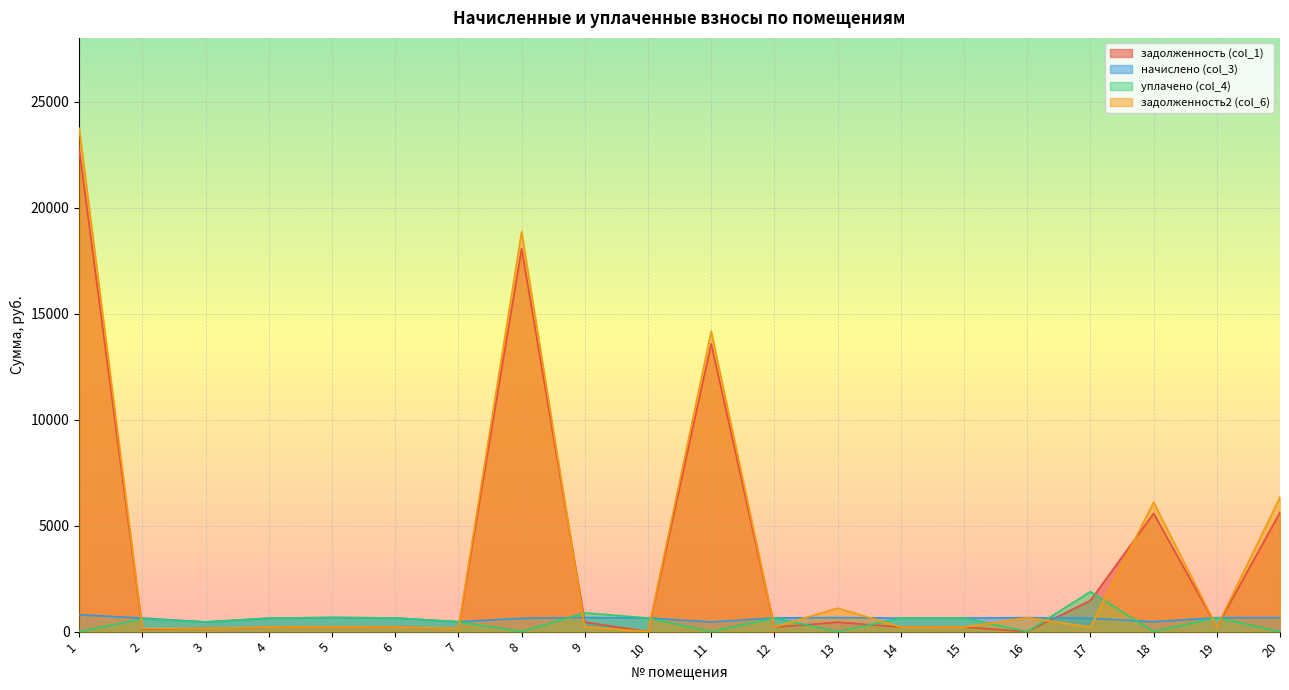

Reading left to right, extract all data points from this chart.

задолженность (col_1): 22723.0	111.7	152.5	208.9	222.3	214.8	154.9	18064.3	442.5	0.0	13578.5	207.9	442.5	212.4	213.3	0.0	1465.7	5575.9	219.3	5625.0
начислено (col_3): 796.0	637.1	457.4	635.6	666.8	644.5	464.8	628.2	663.8	644.5	455.9	644.5	663.8	637.1	640.0	659.3	628.2	466.3	657.9	657.9
уплачено (col_4): 0.0	600.0	457.4	632.5	666.8	644.5	464.8	0.0	885.1	644.5	0.0	637.6	0.0	637.1	640.0	0.0	1884.5	0.0	657.9	0.0
задолженность2 (col_6): 23734.0	148.8	152.5	211.9	222.3	214.8	154.9	18863.2	221.3	0.0	14162.2	214.9	1110.1	212.4	213.3	659.6	213.1	6101.2	219.3	6343.7